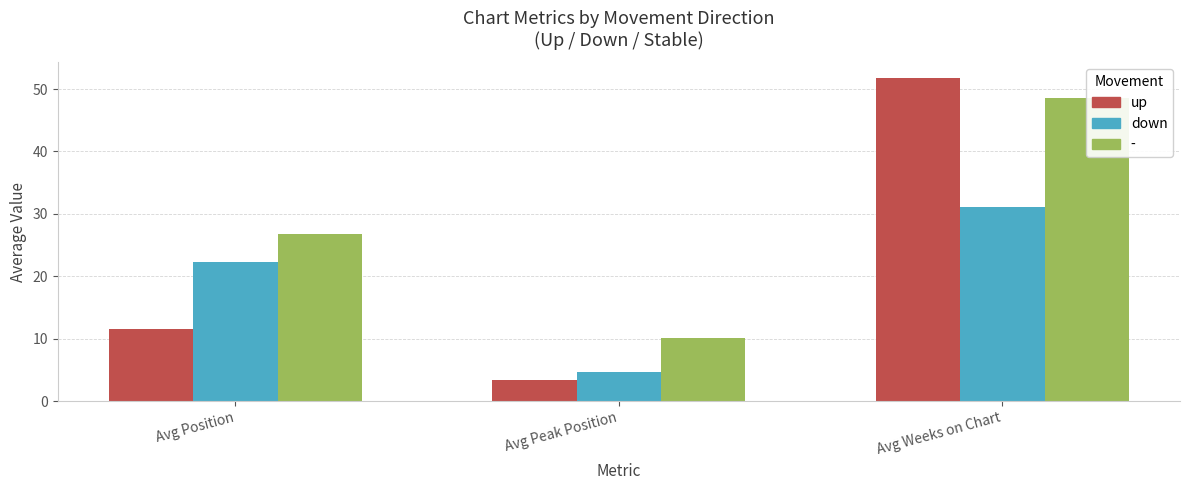

What is the sum of the down values at Avg Position and Avg Peak Position?

26.9